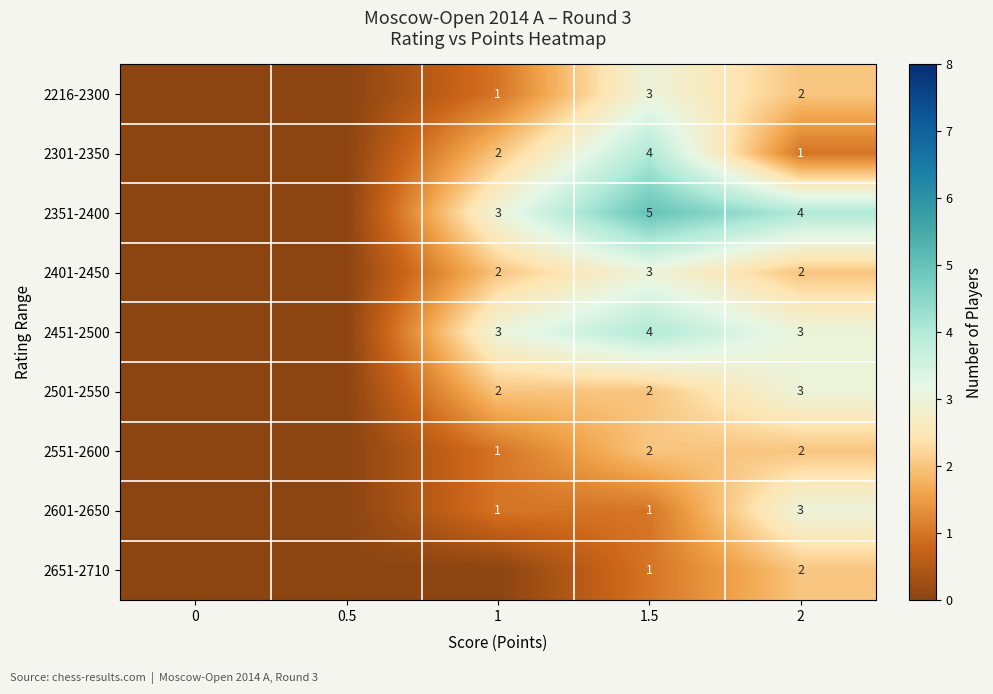

What is the spread (max minus min) of values at 1.5?

4